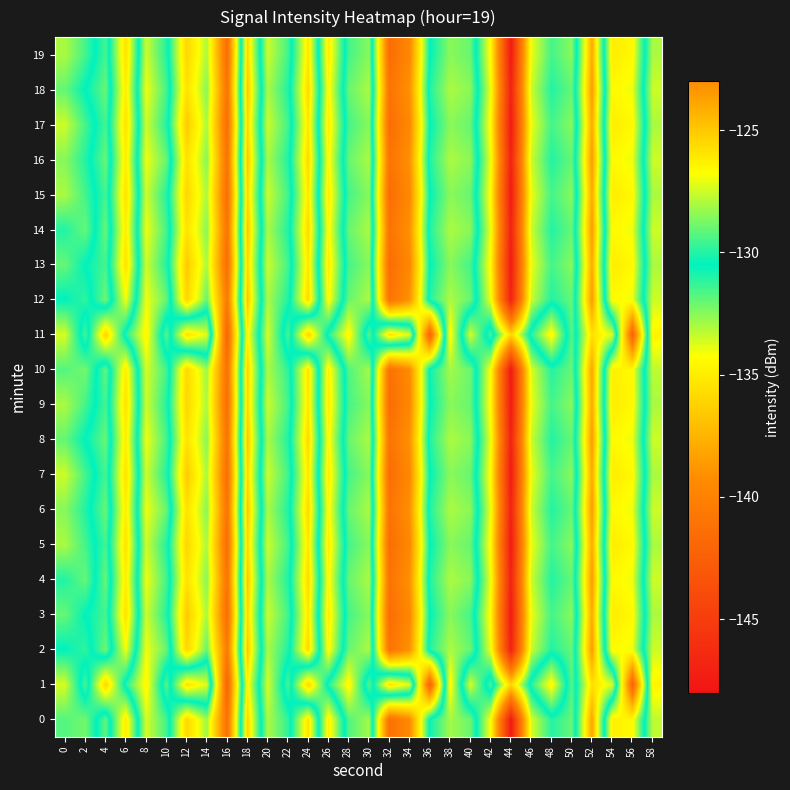

At which category does the chart reach its peak across all series?

52